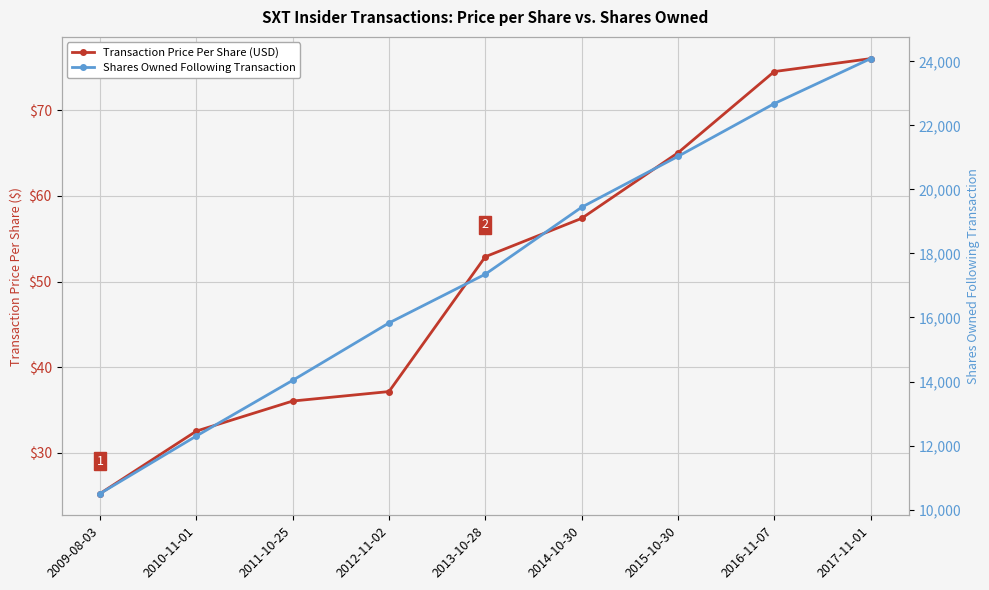

What is the value of the Transaction Price Per Share (USD) point at the 3rd from the left?

36.1